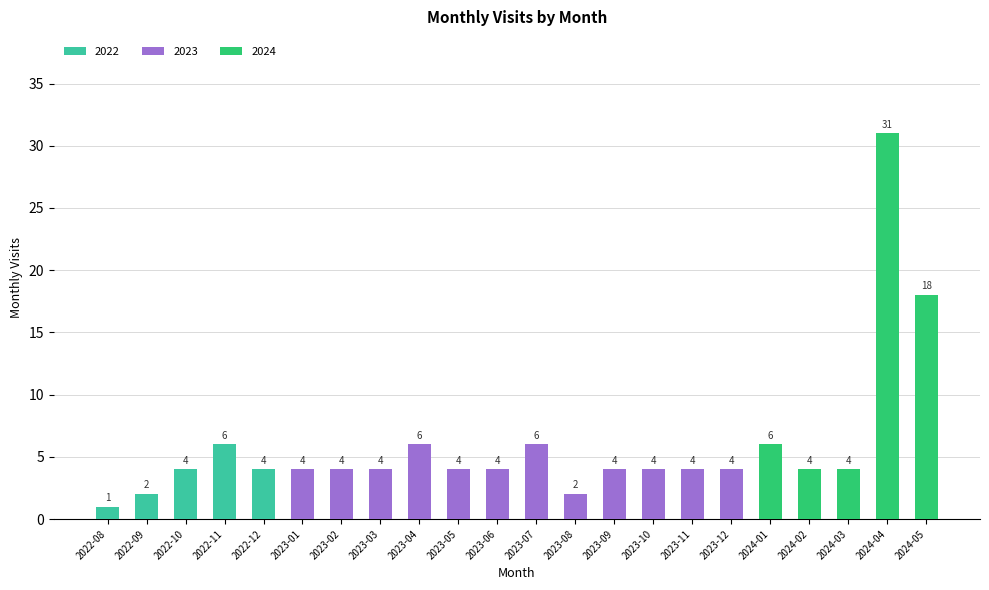

What is the label of the 5th bar from the left?

2022-12